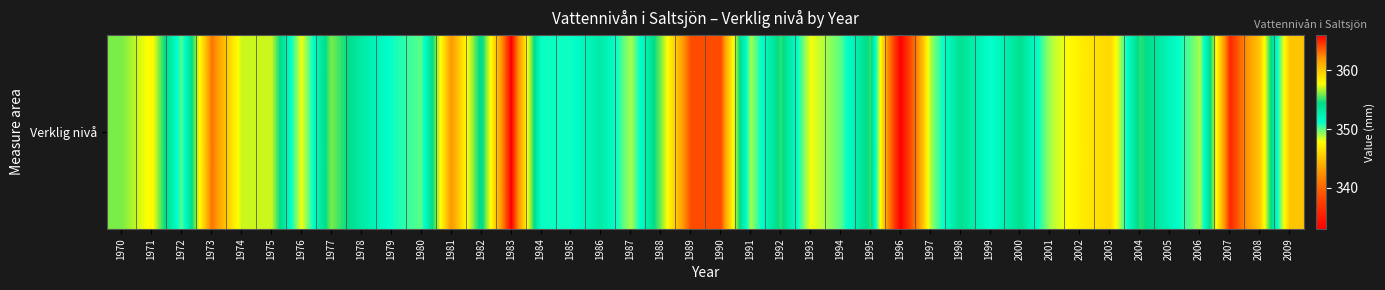

What is the difference between the values at 1984 and 2007?

14